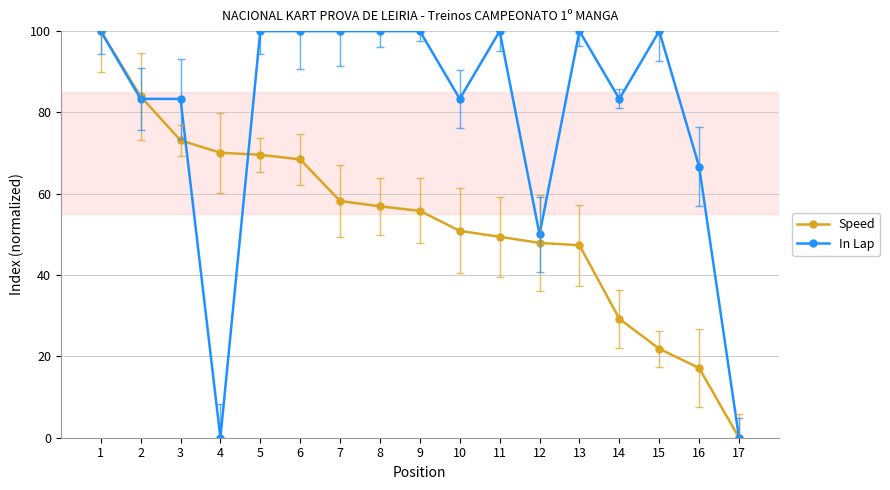

True or false: In Lap has a value of 100.0 at 1.

True